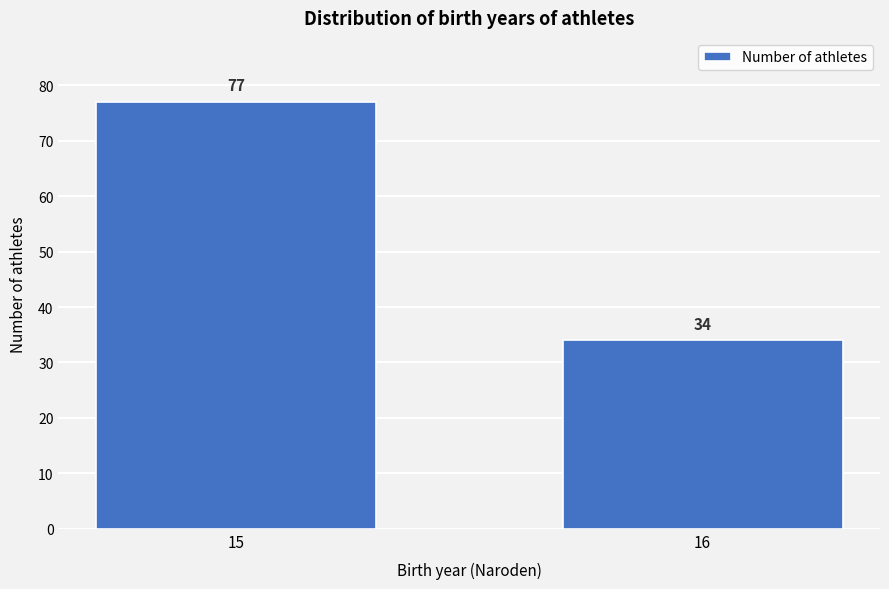

Reading left to right, transcribe all the data shown in this chart.

77	34